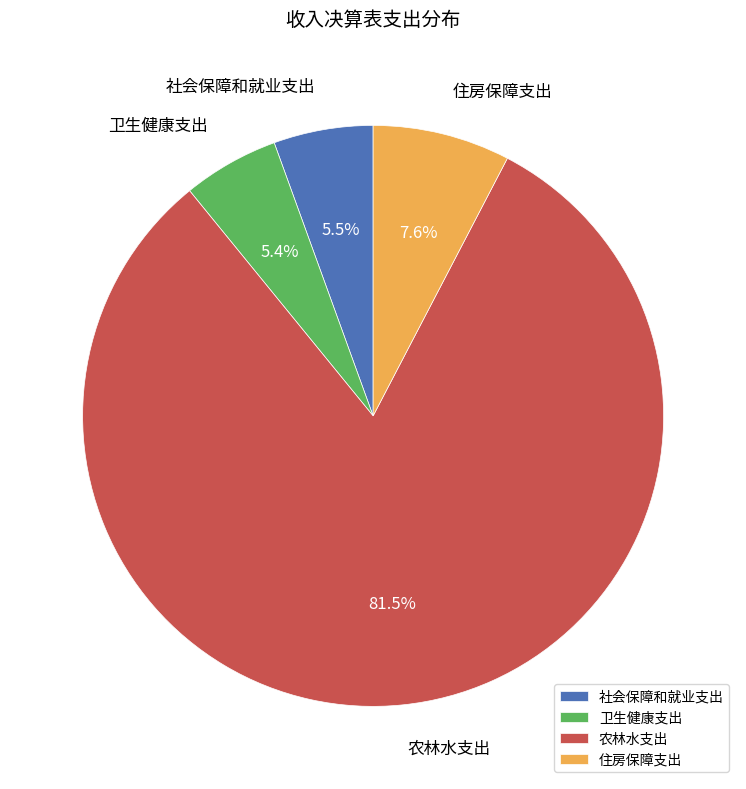

What is the largest slice in the pie chart?

农林水支出